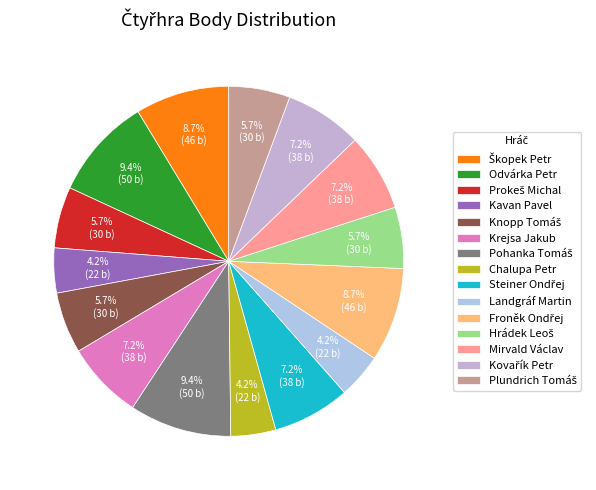

How many segments does this pie chart have?

15